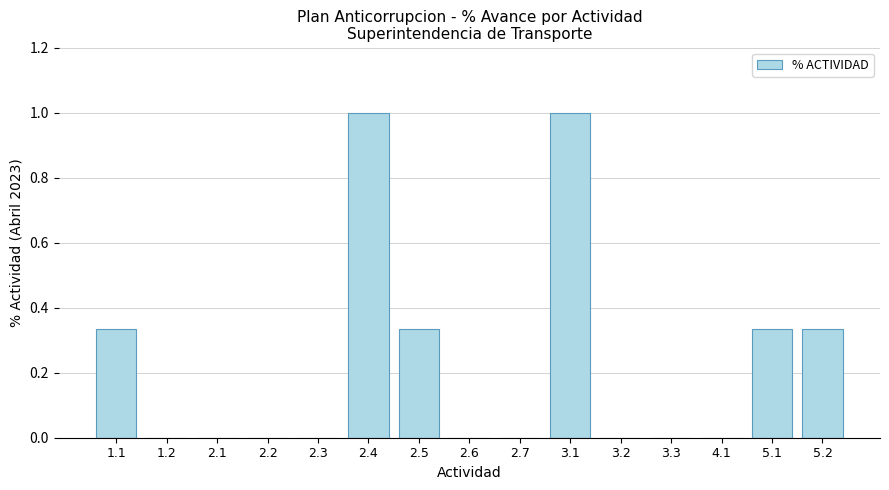

The value at 3.1 is 1.8. True or false?

False